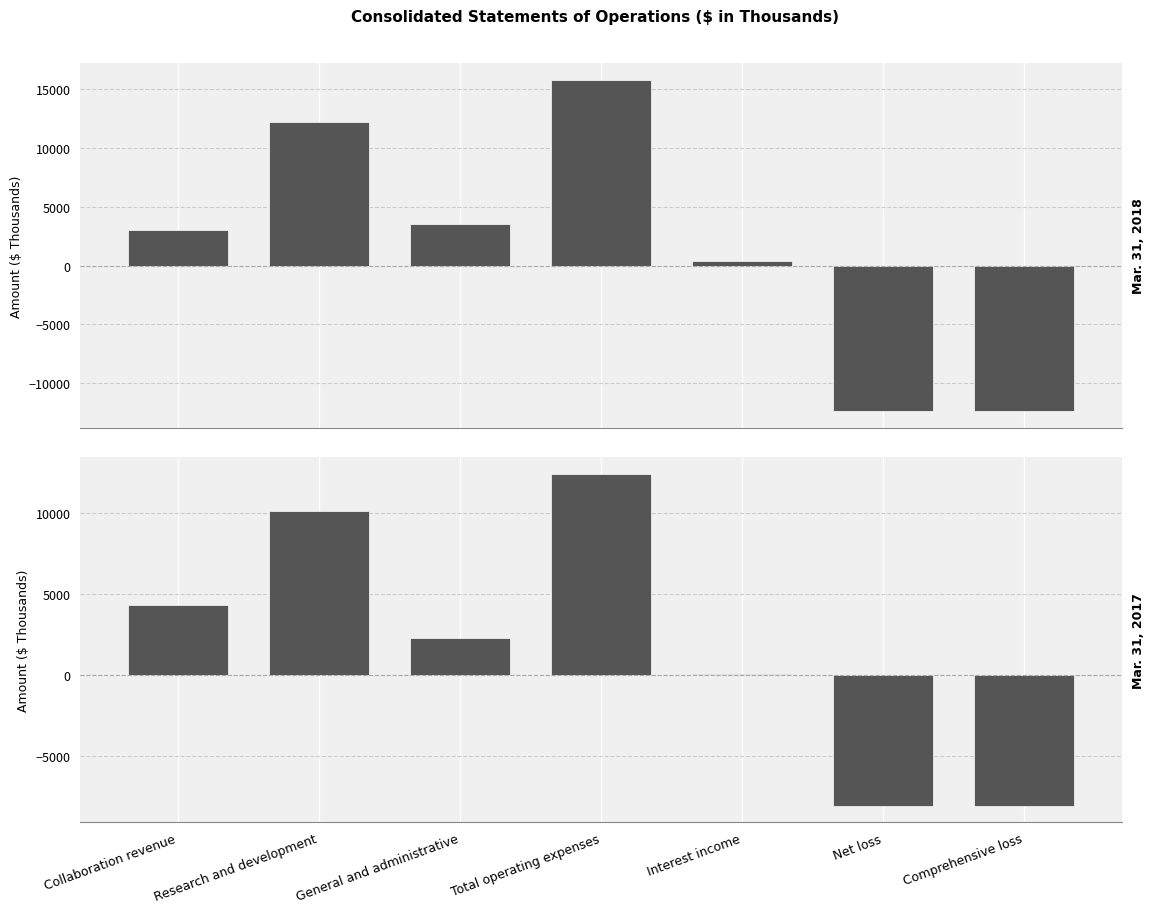

Reading right to left, list all the values displayed in this chart.

Mar. 31, 2018: -12416	-12403	360	15827	3571	12256	3064
Mar. 31, 2017: -8061	-8061	51	12402	2296	10106	4290